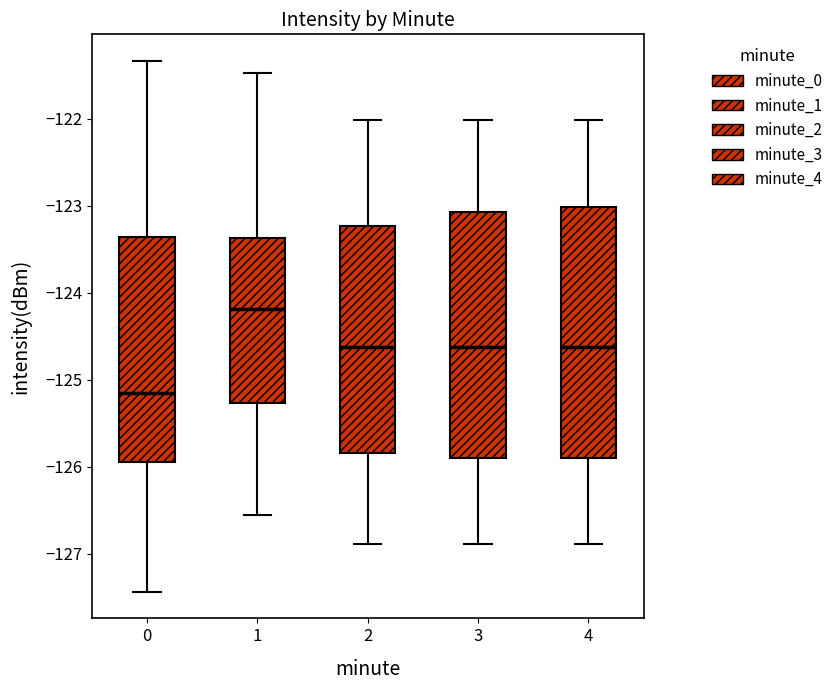

Where is the upper edge of the box at x = 1 on the y-axis? The values are not printed on the chart, so give them approximately, as read against the axis.

-123.4